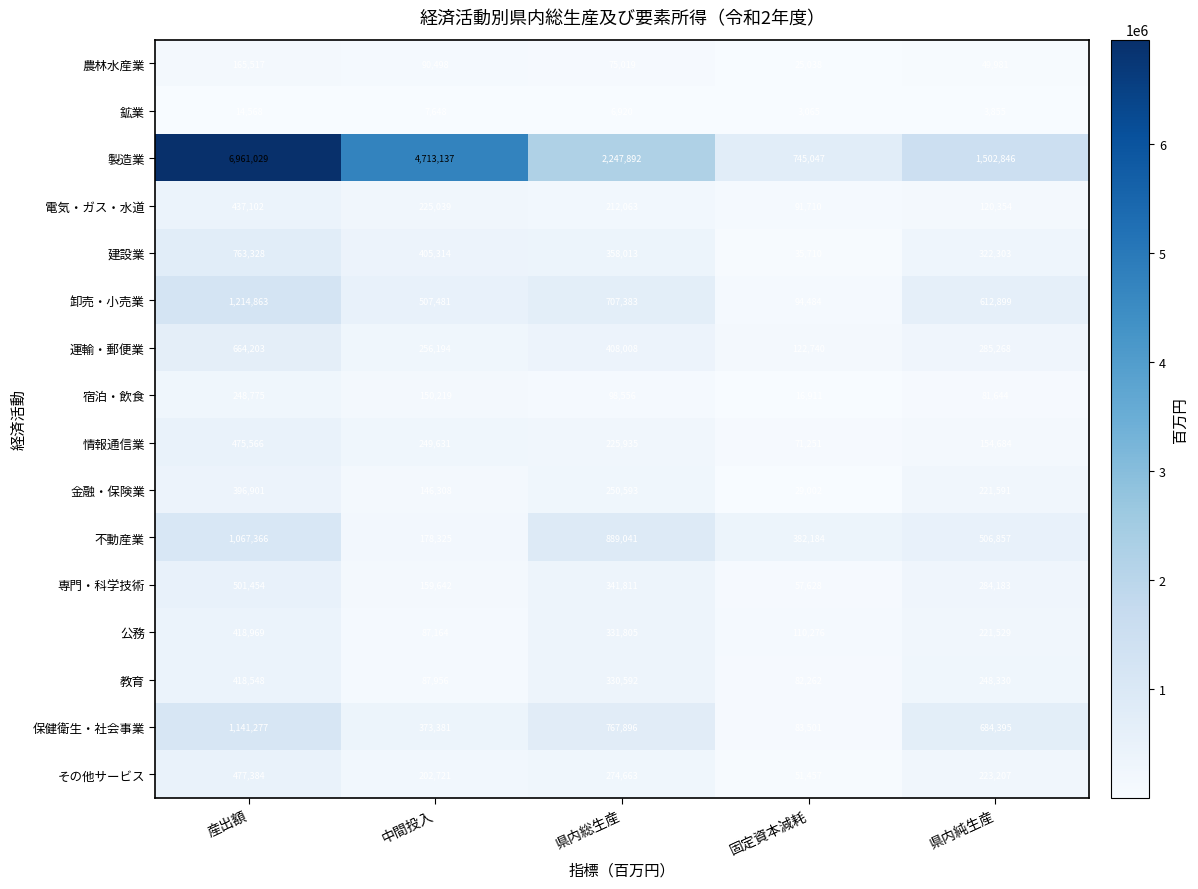

What is the sum of all 建設業 values?

1884668